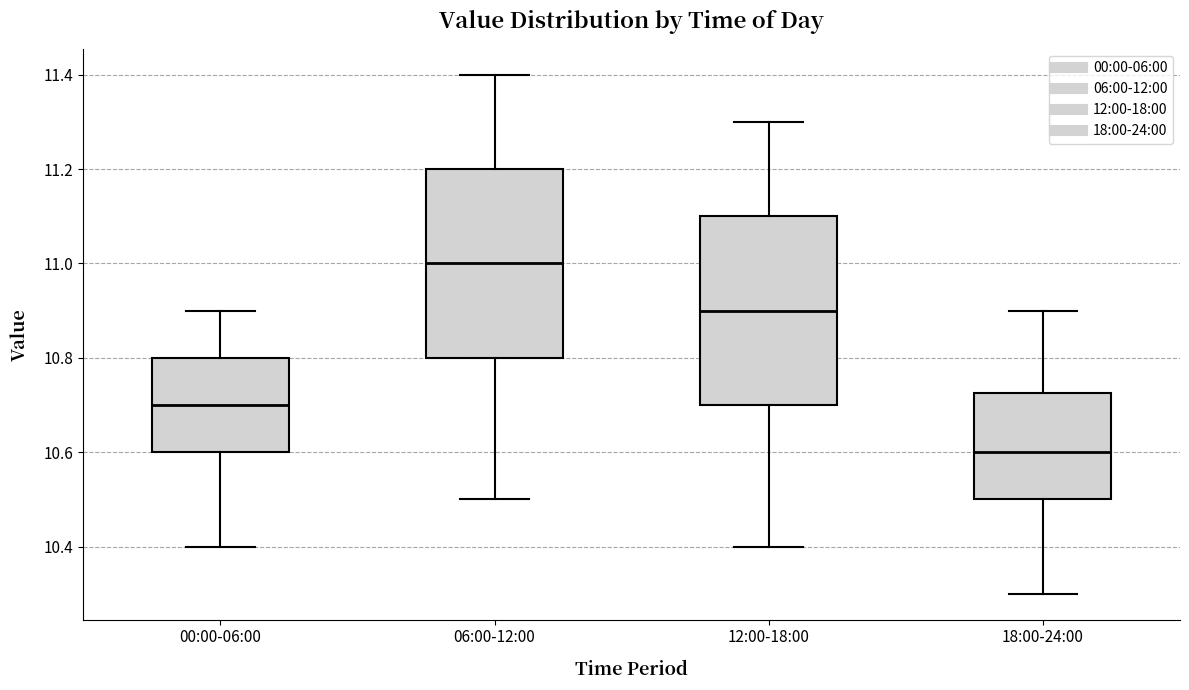

Which box has the lowest median line?

18:00-24:00